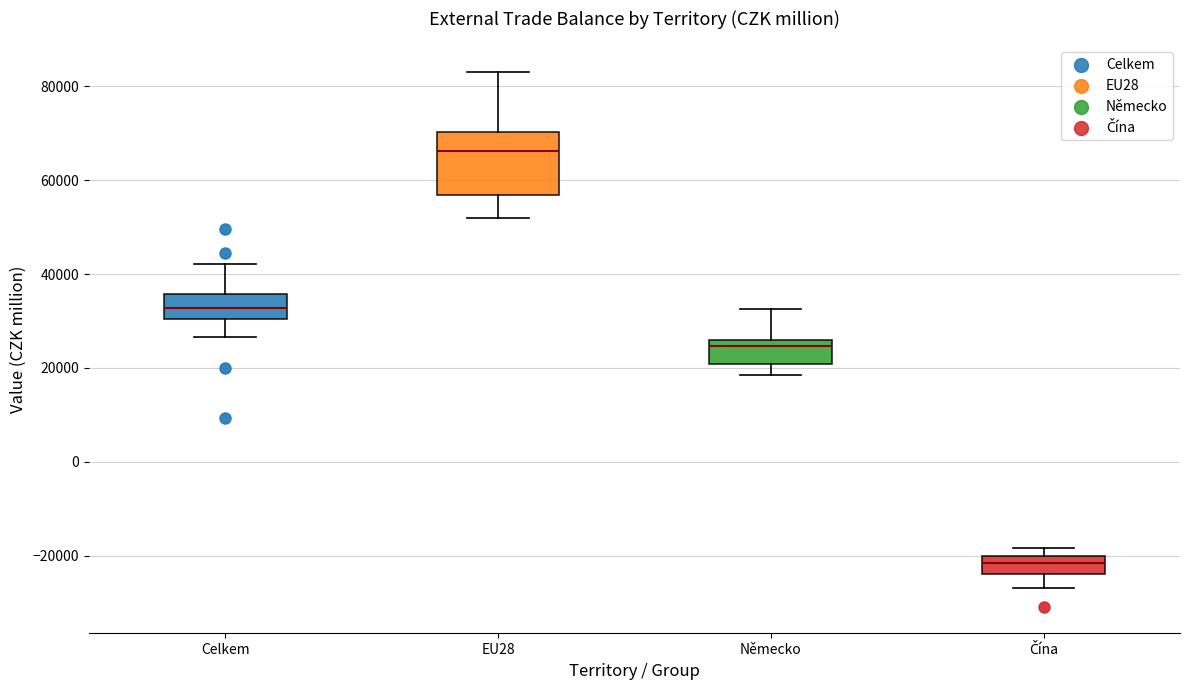

Where does the upper whisker of the box for EU28 end on the y-axis? The values are not printed on the chart, so give them approximately, as read against the axis.

84000